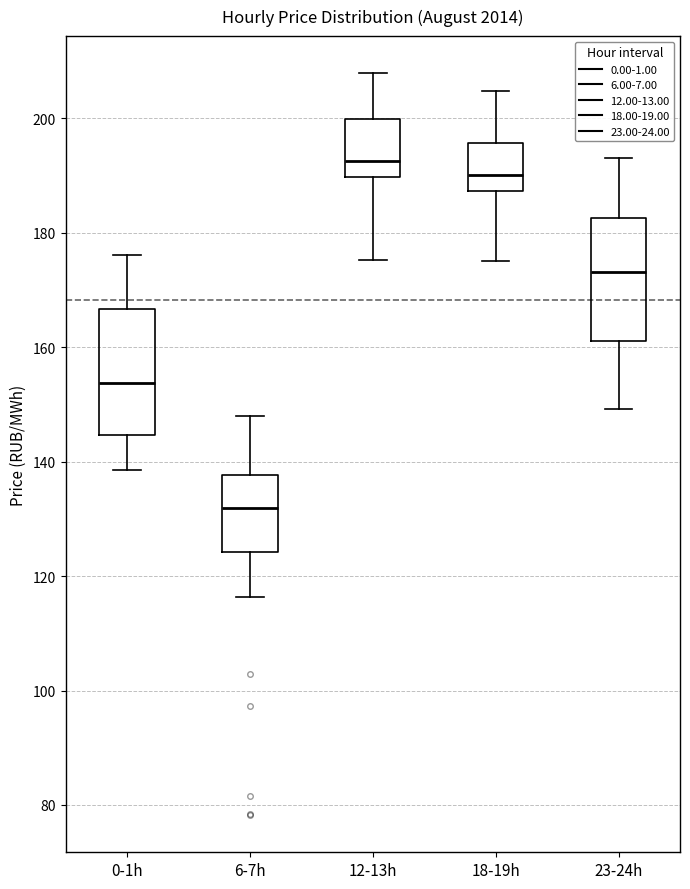

Reading left to right, read every box against the y-axis: the position of its median line, the range the box covers, and the ends of its whiskers. The values are not printed on the chart, so give them approximately, as read against the axis.

0-1h: median 154, box 144 to 166, whiskers 138 to 176
6-7h: median 132, box 124 to 138, whiskers 116 to 148
12-13h: median 192, box 190 to 200, whiskers 176 to 208
18-19h: median 190, box 188 to 196, whiskers 176 to 204
23-24h: median 174, box 162 to 182, whiskers 150 to 194